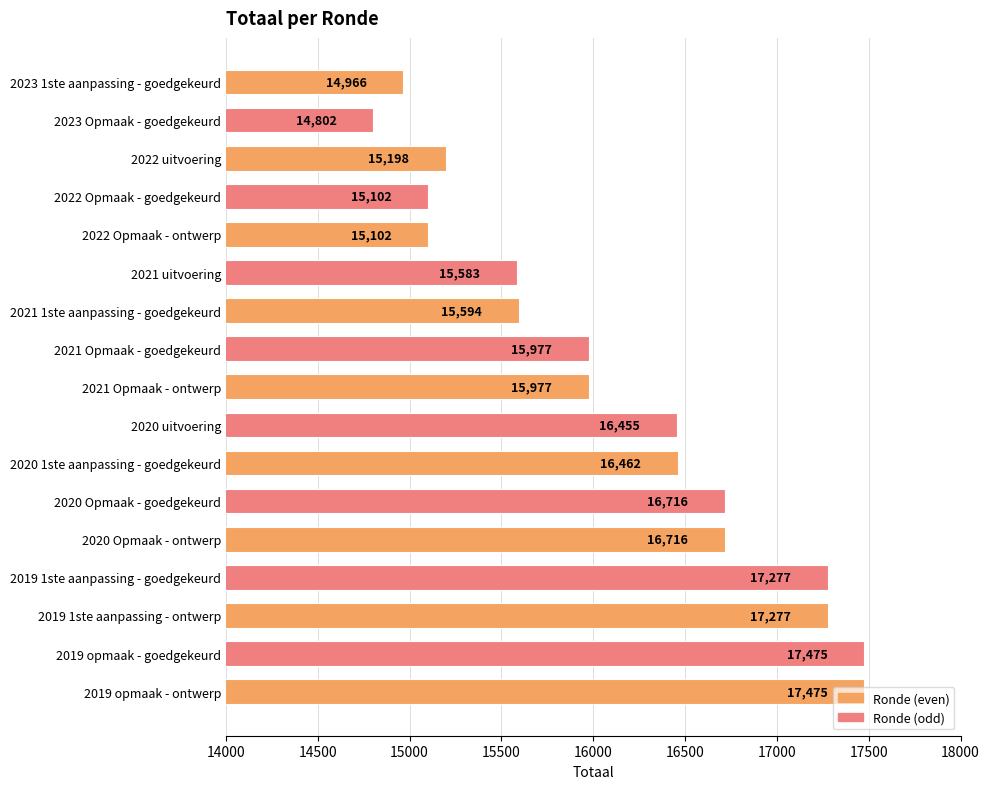

What is the average value?

16127